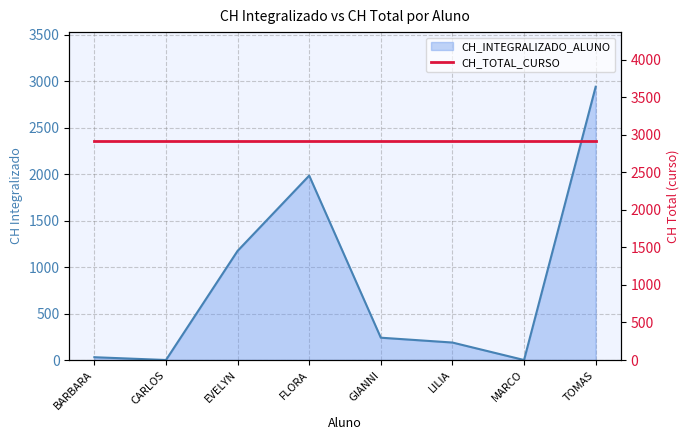

List the labels in order of value, smallest first.

CARLOS, MARCO, BARBARA, LILIA, GIANNI, EVELYN, FLORA, TOMAS